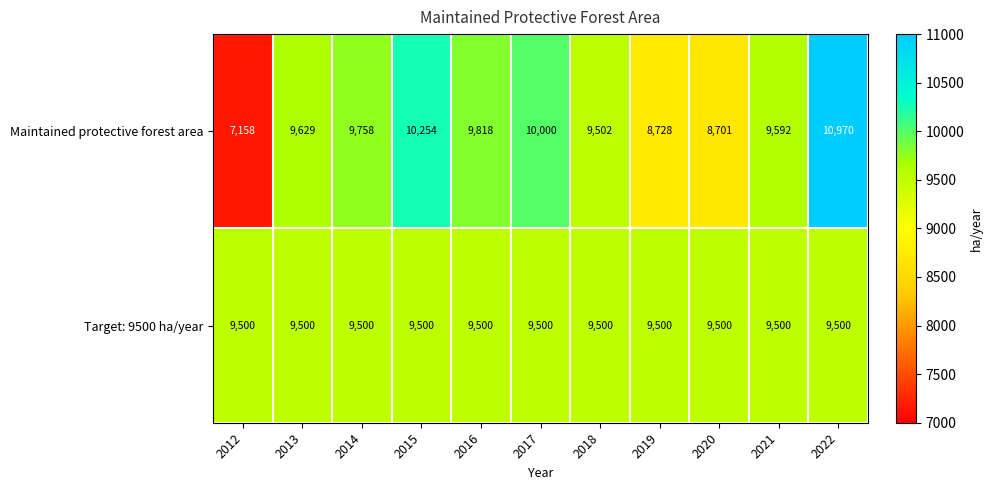

True or false: Maintained protective forest area has a value of 10000 at 2017.

True